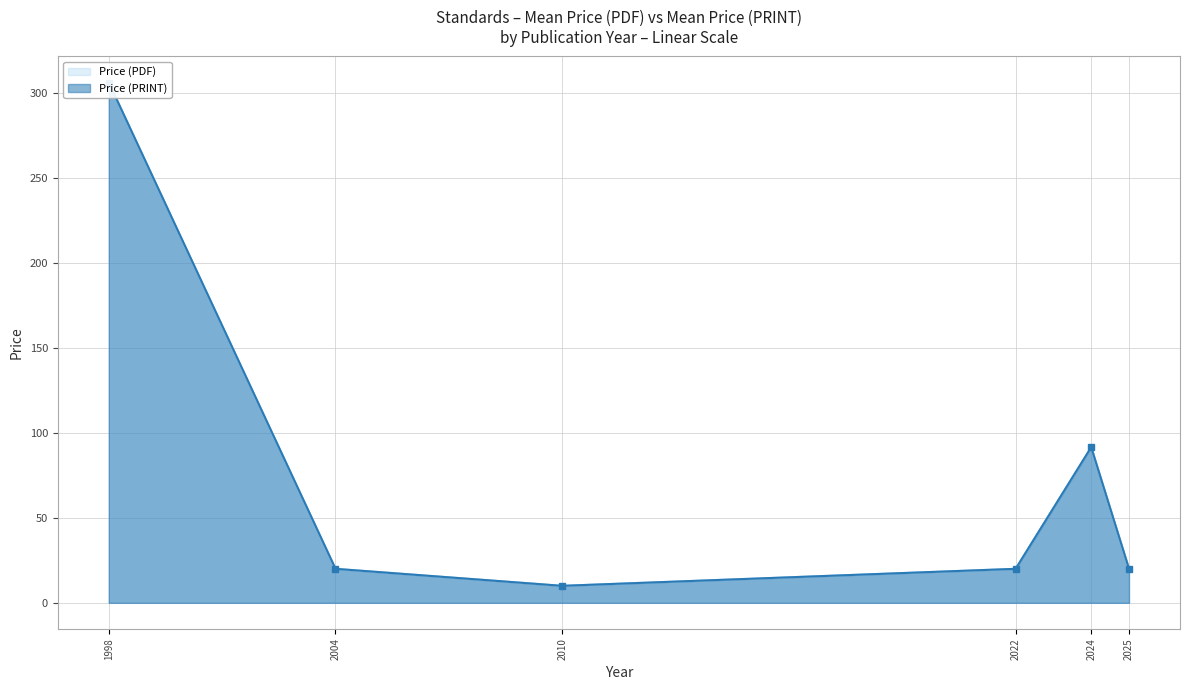

Where is Price (PDF) nearest to the value 153?

2024